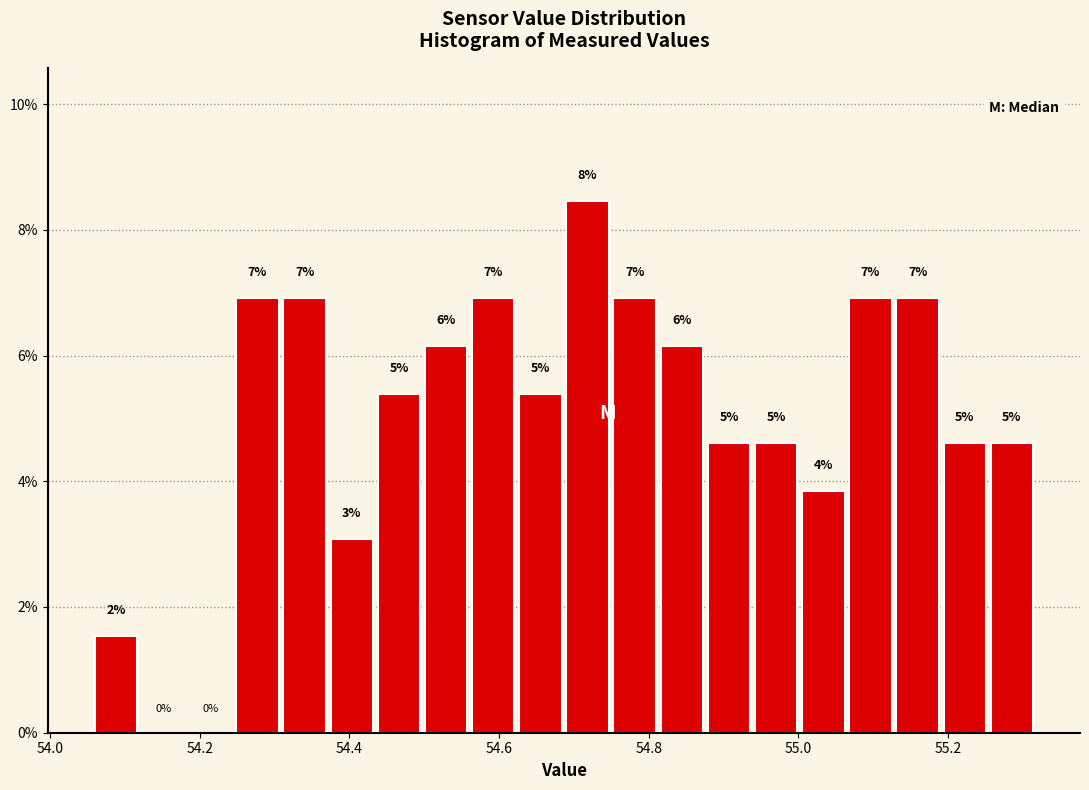

Read against the x-axis, roughly where is the centre of the tallest bar?

54.72